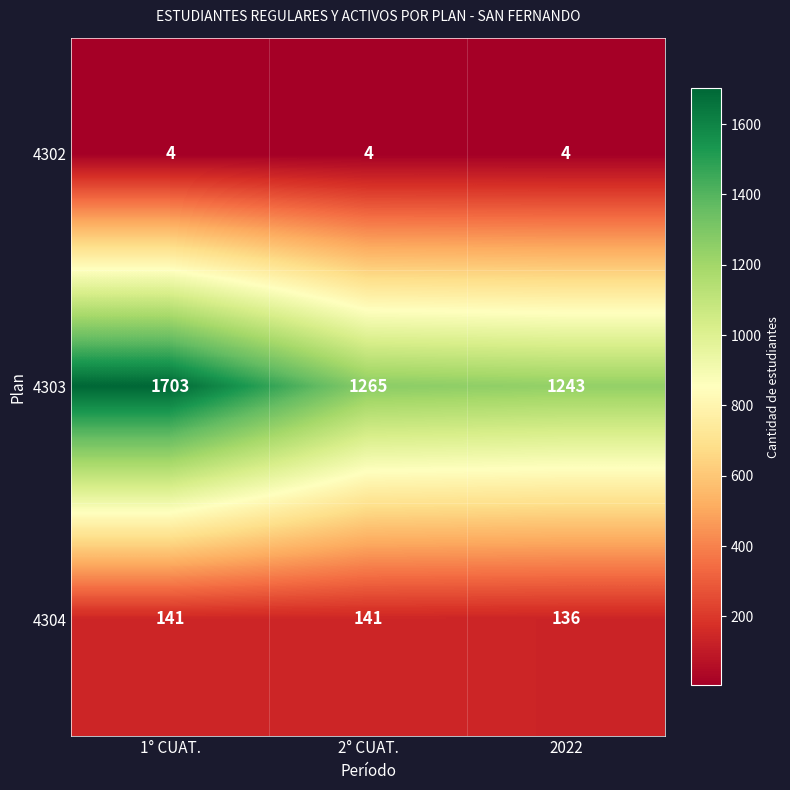

Rank the series at 2° CUAT. from lowest to highest value.

4302, 4304, 4303